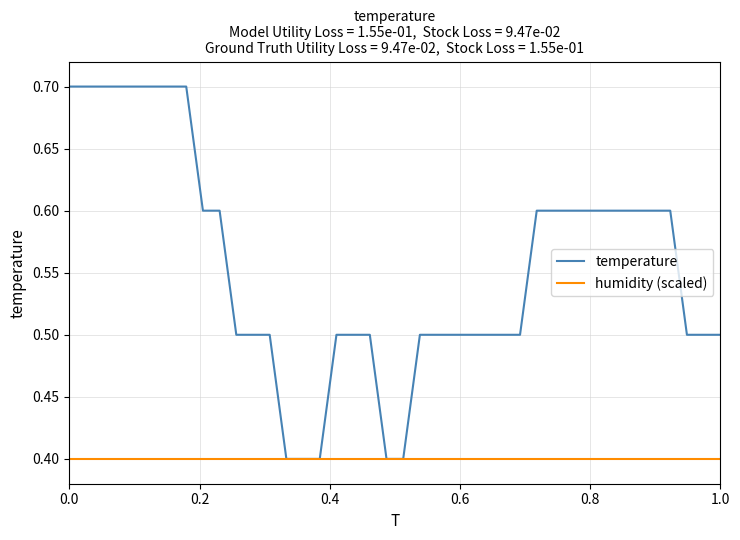

Which series has the widest spread of values?

temperature